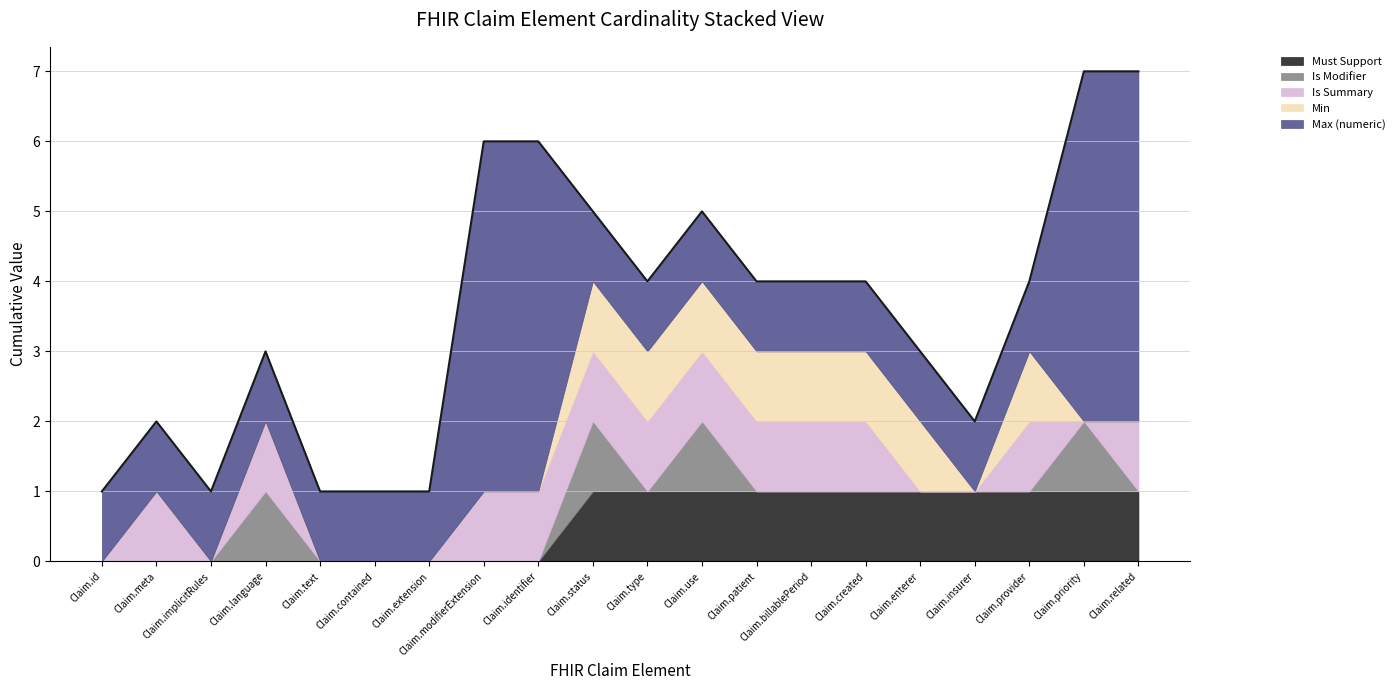

Does the chart have visible grid lines?

Yes